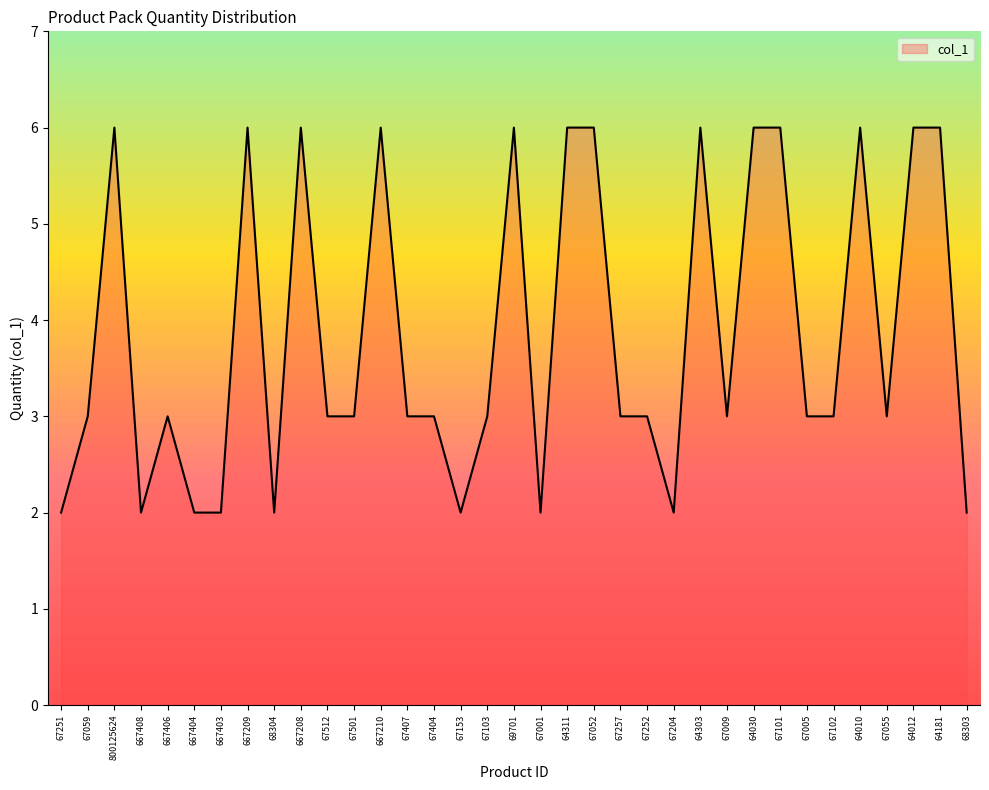

What is the smallest value displayed?

2